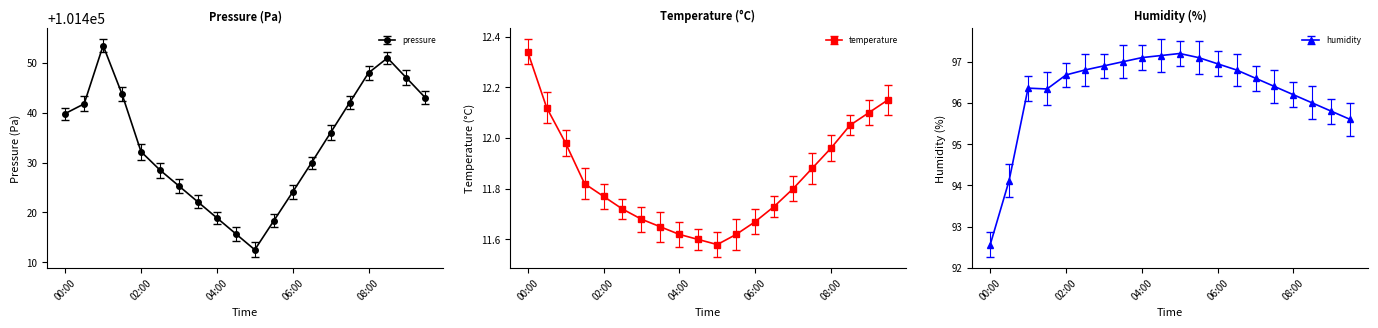

What is the minimum value for pressure?

101412.5